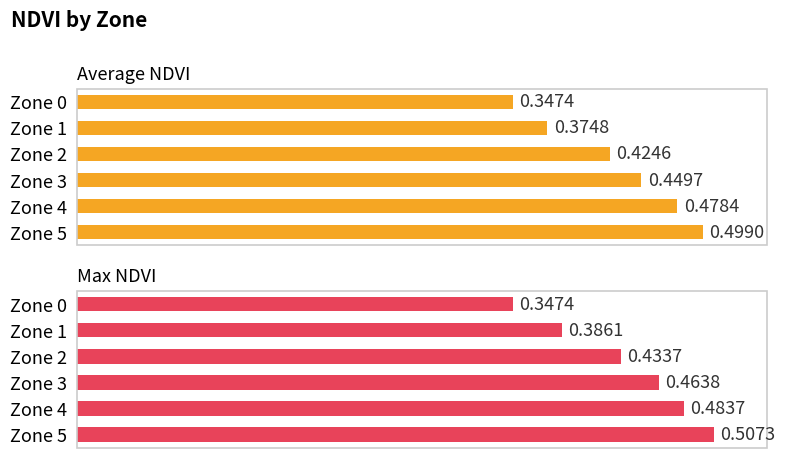

What is the value of the Max NDVI bar at the 6th from the left?

0.5